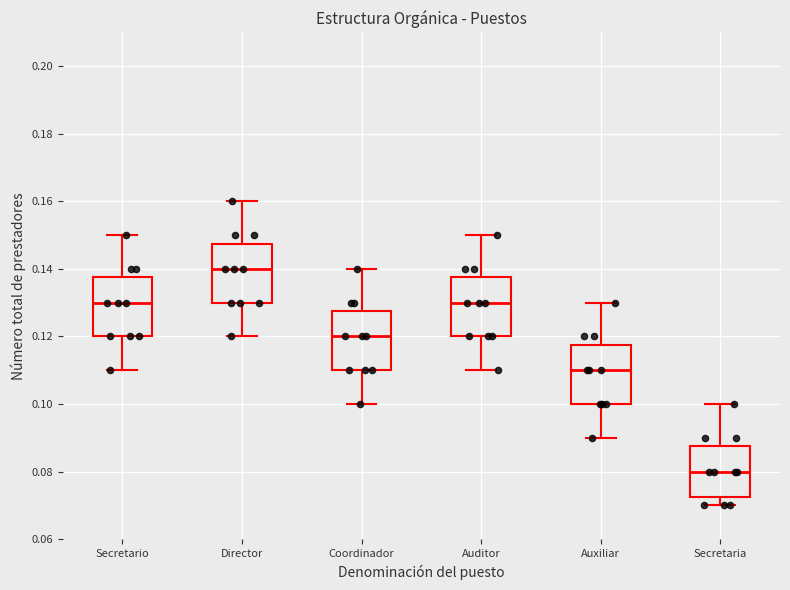

Reading left to right, transcribe this box plot: for each box, give where its median line is, the range the box spans, and where its two whiskers end, as read against the y-axis. The values are not printed on the chart, so give them approximately, as read against the axis.

Secretario: median 0.130, box 0.120 to 0.138, whiskers 0.110 to 0.150
Director: median 0.140, box 0.130 to 0.148, whiskers 0.120 to 0.160
Coordinador: median 0.120, box 0.110 to 0.128, whiskers 0.100 to 0.140
Auditor: median 0.130, box 0.120 to 0.138, whiskers 0.110 to 0.150
Auxiliar: median 0.110, box 0.100 to 0.118, whiskers 0.090 to 0.130
Secretaria: median 0.080, box 0.072 to 0.088, whiskers 0.070 to 0.100